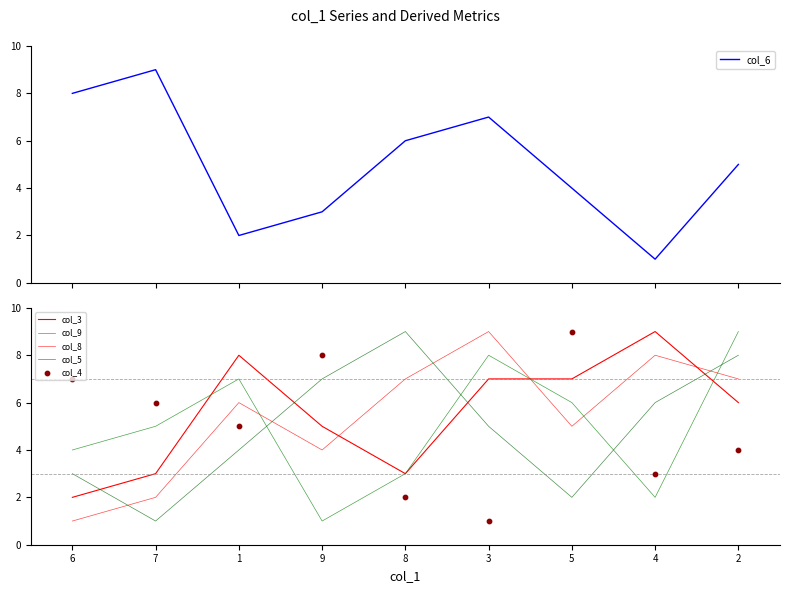

What are all the series names shown in the legend?

col_6, col_3, col_9, col_8, col_5, col_4